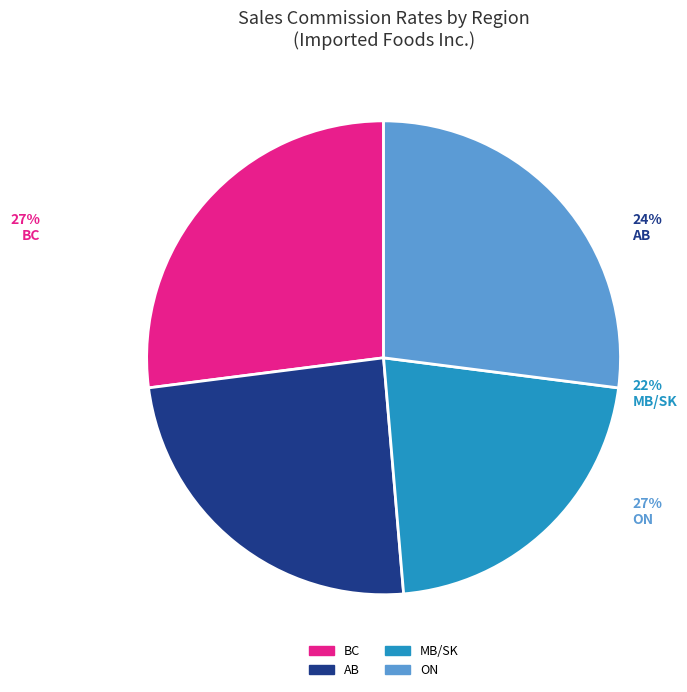

To the nearest percent, what percentage of the pie is AB?

24%